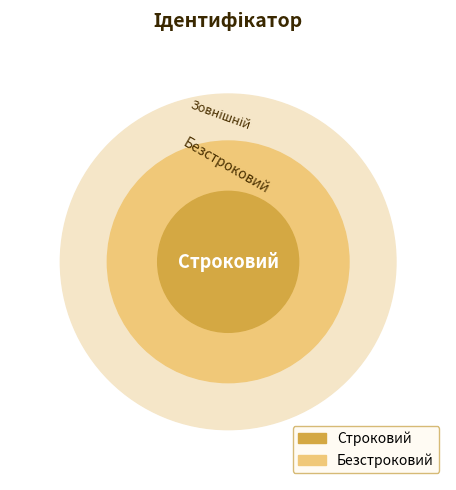

To the nearest percent, what is the difference between the Строковий and Безстроковий slice percentages?

33%